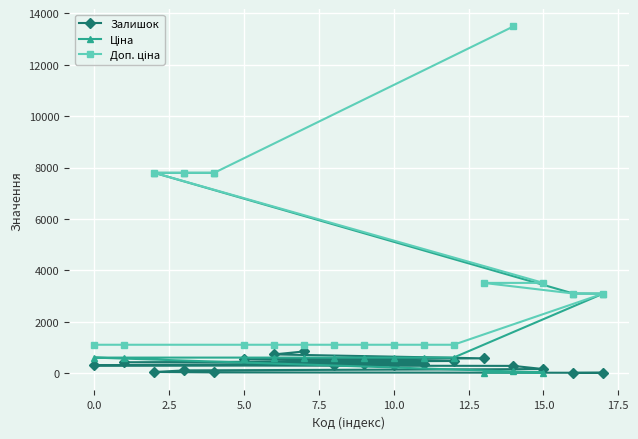

What is the value of the Ціна point at the 7th from the left?

599.9